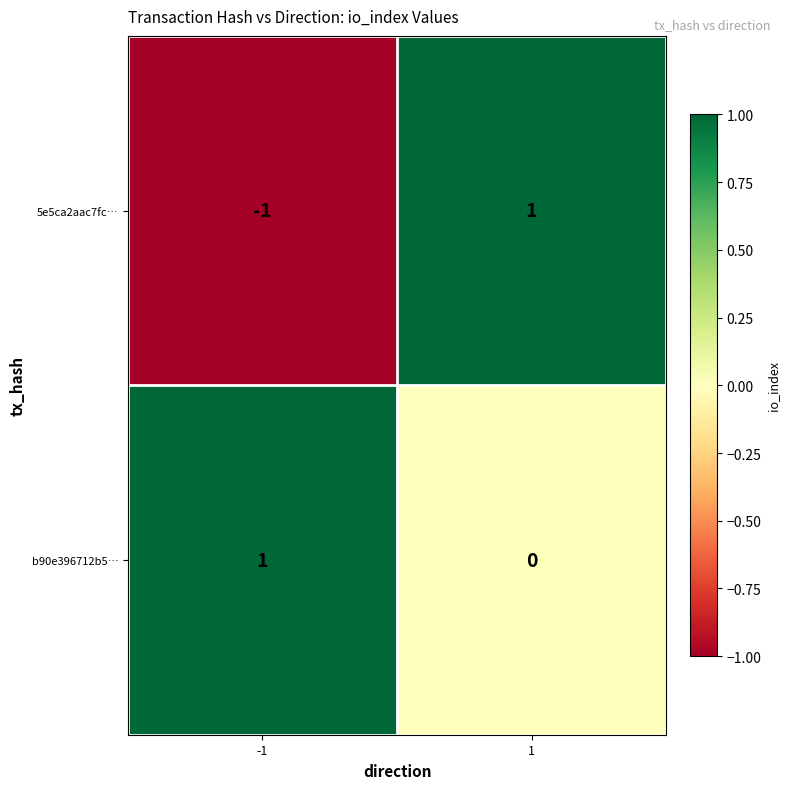

Reading left to right, transcribe all the data shown in this chart.

5e5ca2aac7fc…: -1	1
b90e396712b5…: 1	0